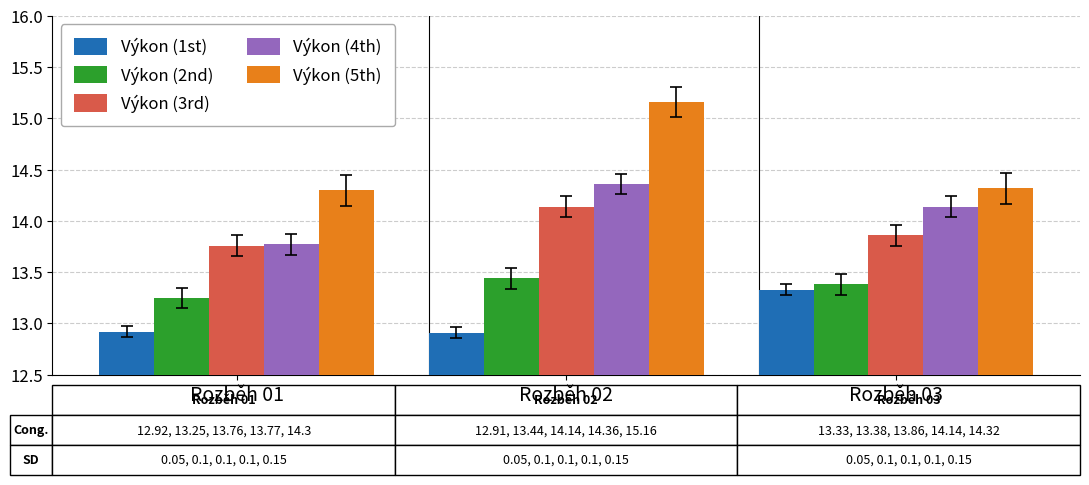

Which series has the largest total across all categories?

Výkon (5th)